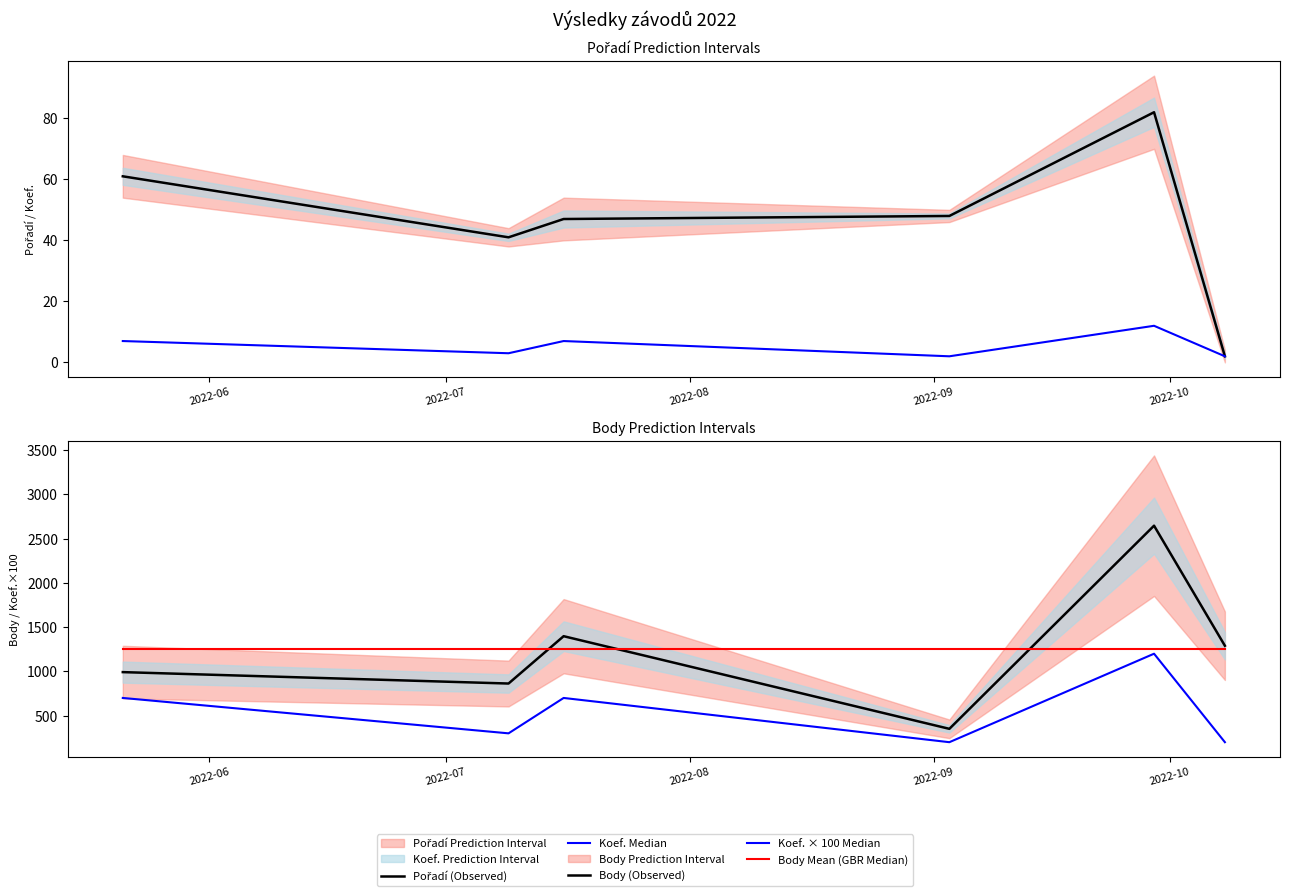

How many Koef. Median values are between 2 and 7?

5